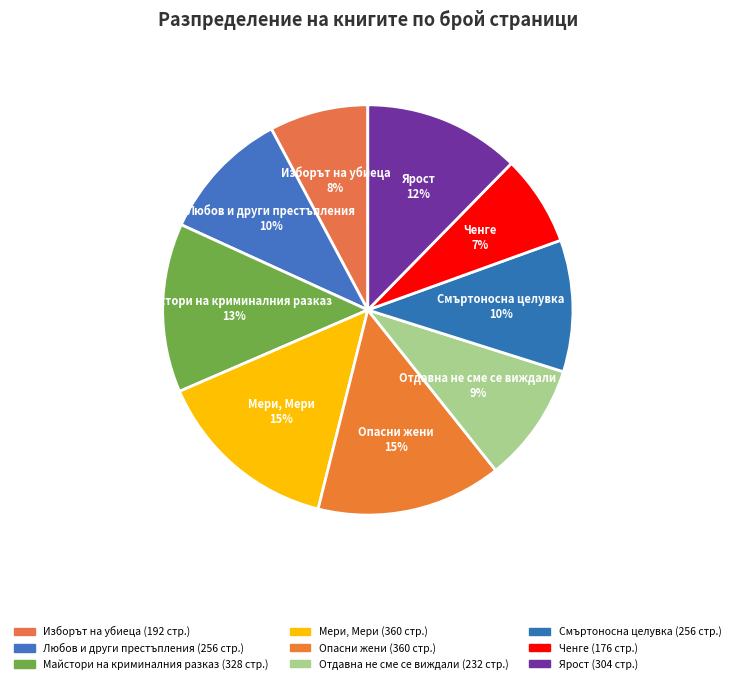

Which category has the smallest portion of the pie?

Ченге